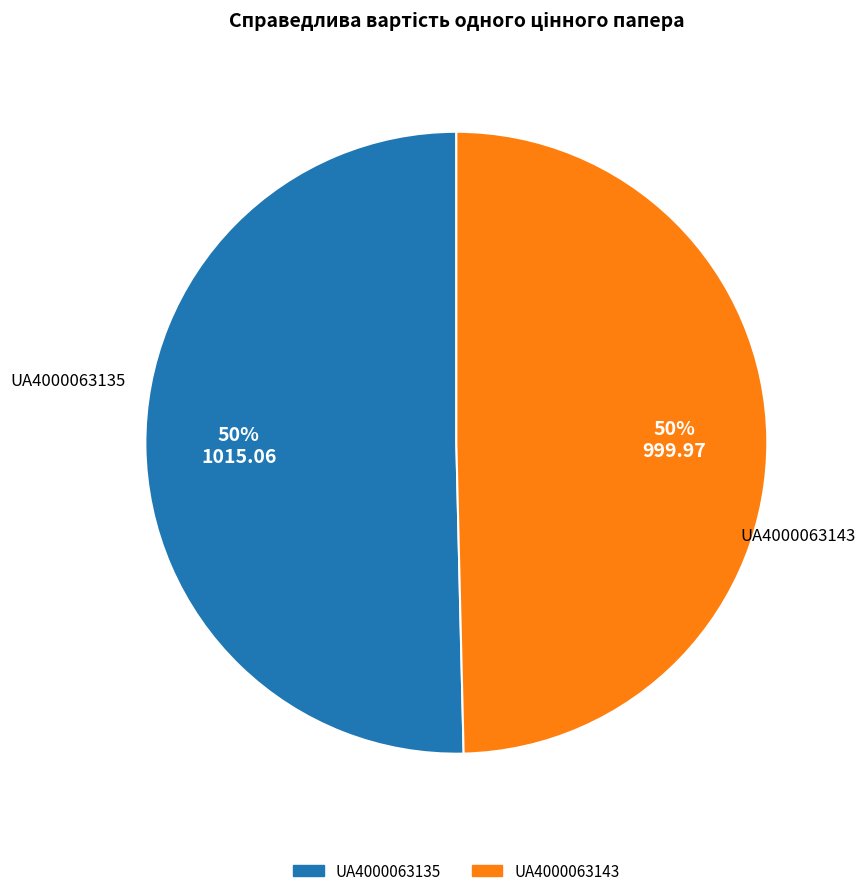

To the nearest percent, what is the average slice percentage?

50%